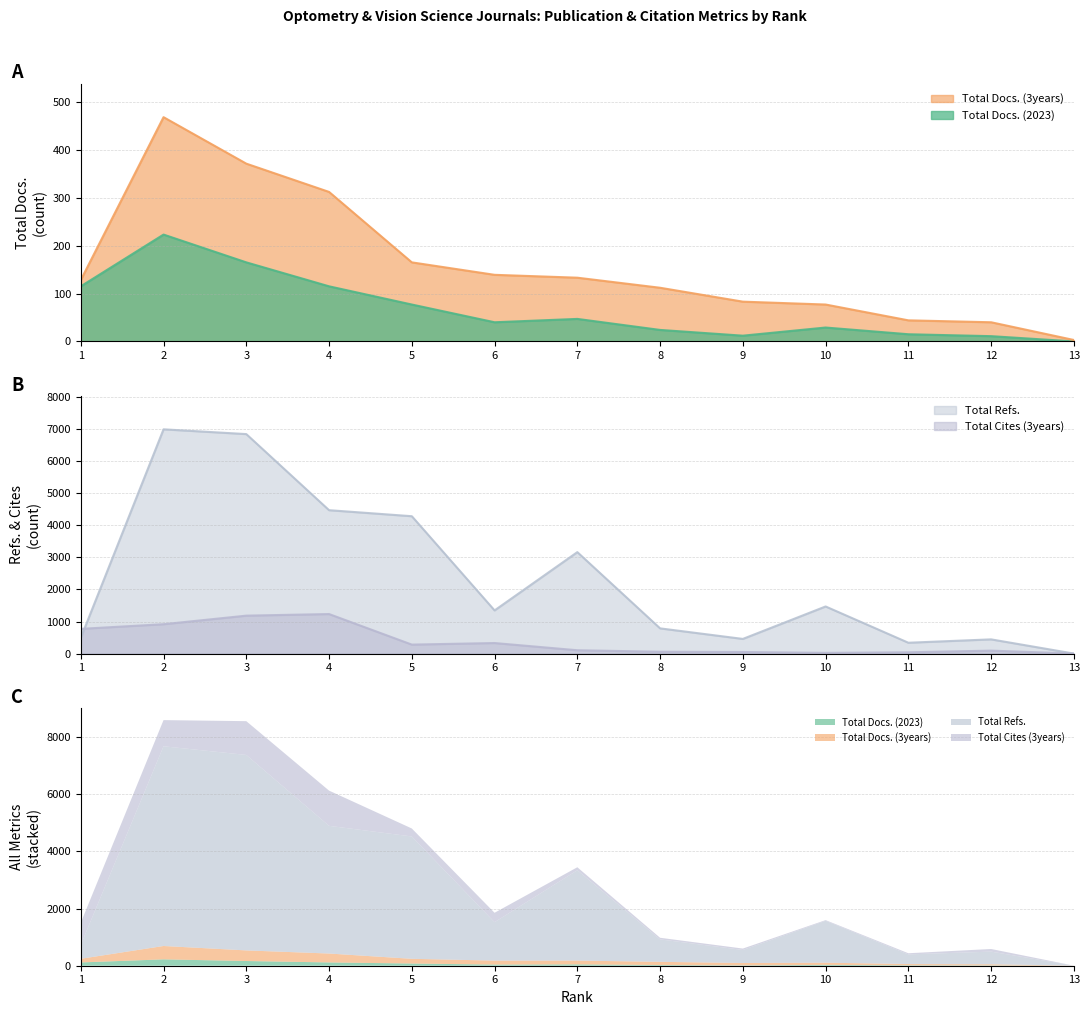

True or false: Total Docs. (2023) and Total Docs. (3years) intersect in this chart.

False